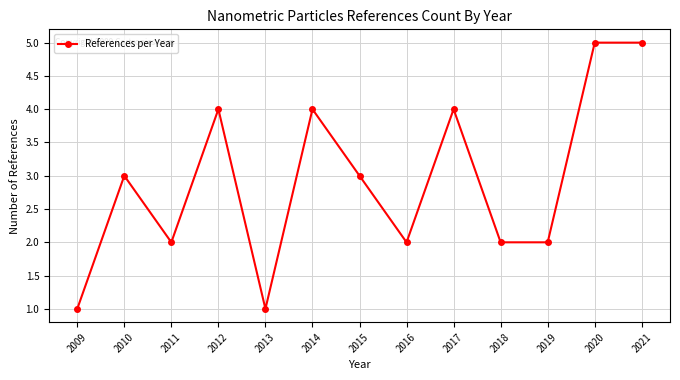

Reading left to right, what are all the values shown in this chart?

2009=1	2010=3	2011=2	2012=4	2013=1	2014=4	2015=3	2016=2	2017=4	2018=2	2019=2	2020=5	2021=5